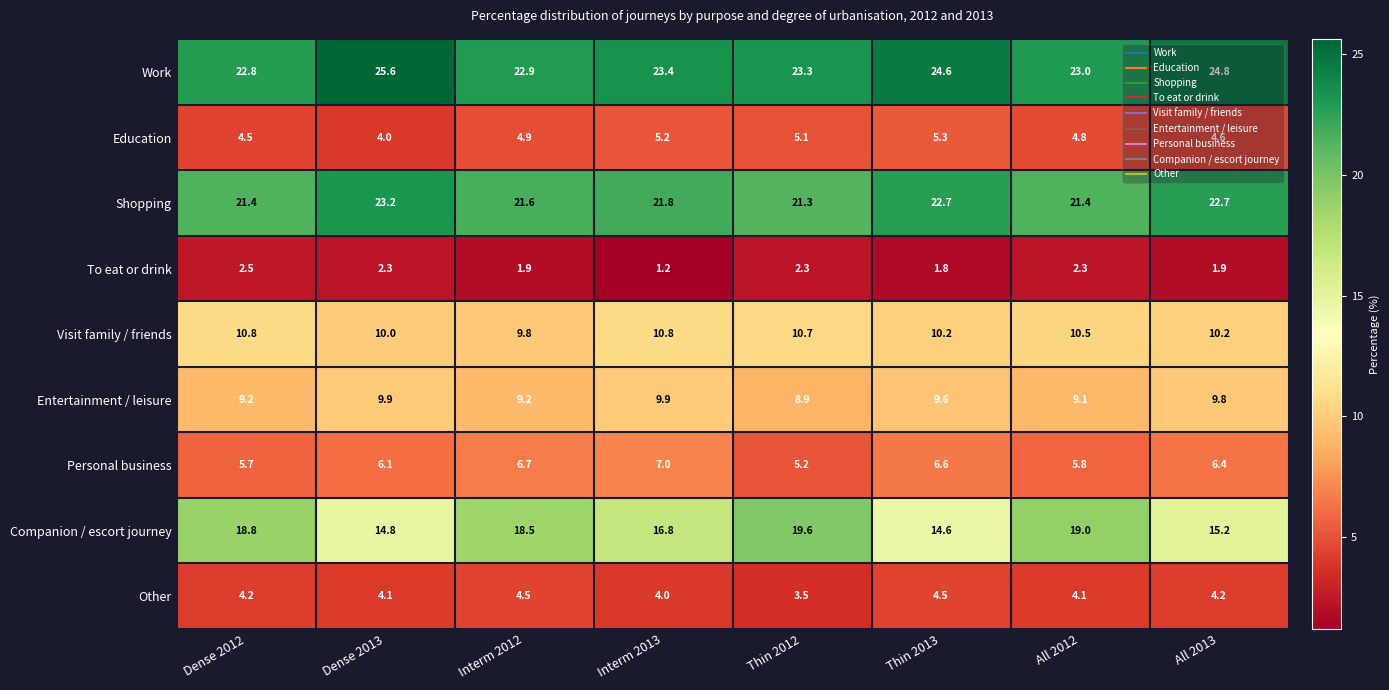

What is the sum of all Shopping values?

176.1